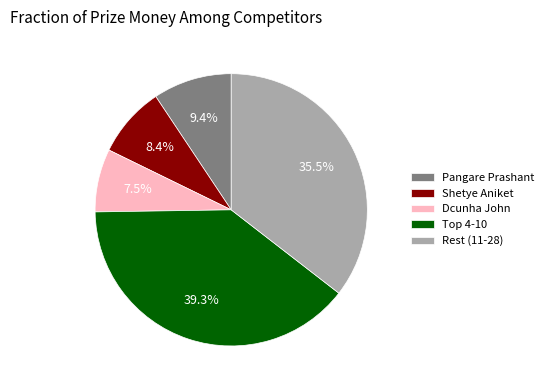

Which category has the smallest portion of the pie?

Dcunha John